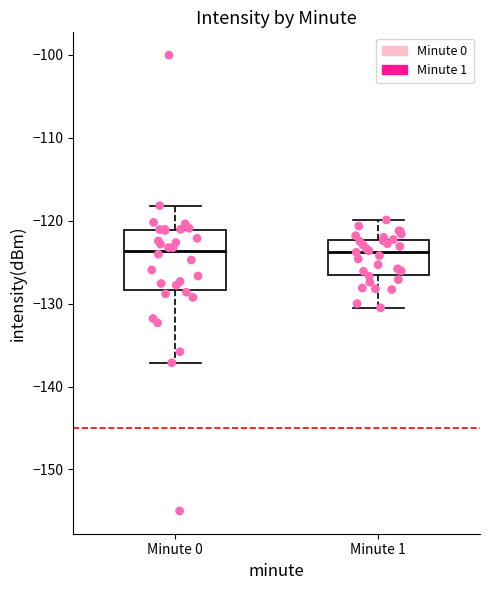

Reading left to right, read every box against the y-axis: the position of its median line, the range the box covers, and the ends of its whiskers. The values are not printed on the chart, so give them approximately, as read against the axis.

Minute 0: median -124, box -128 to -121, whiskers -137 to -118
Minute 1: median -124, box -127 to -122, whiskers -130 to -120